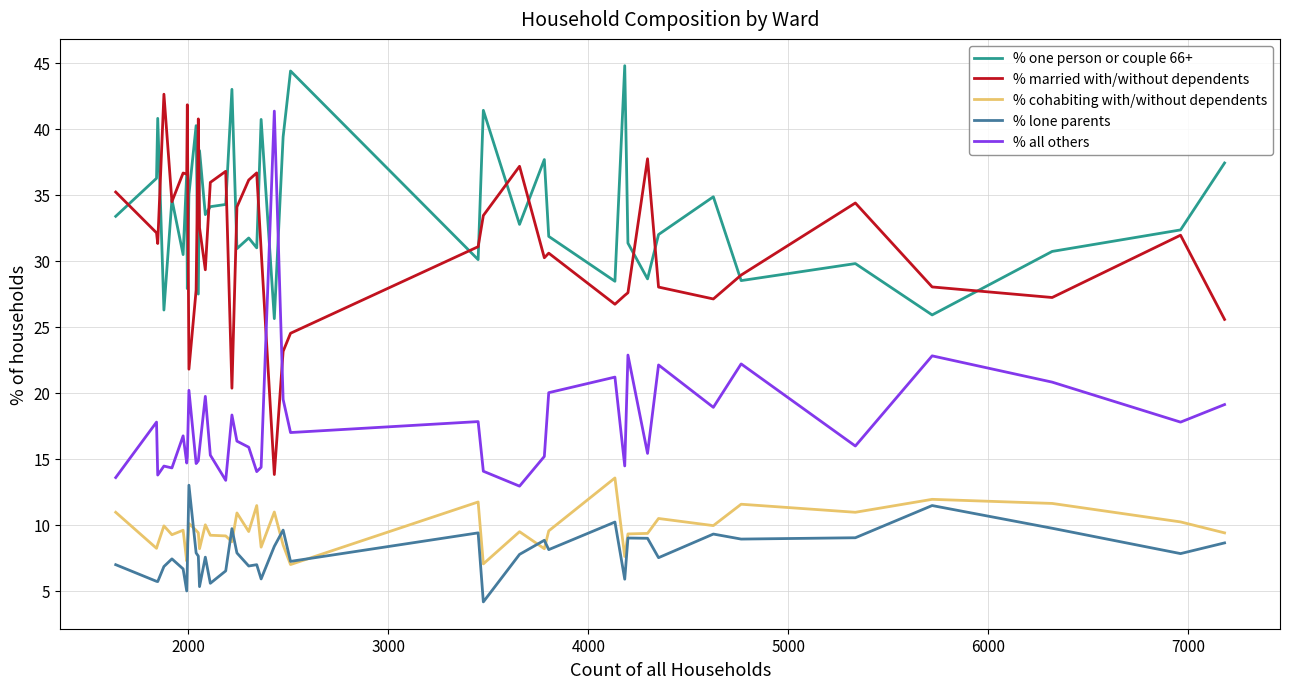

How many values in the % one person or couple 66+ series exceed 33?

20